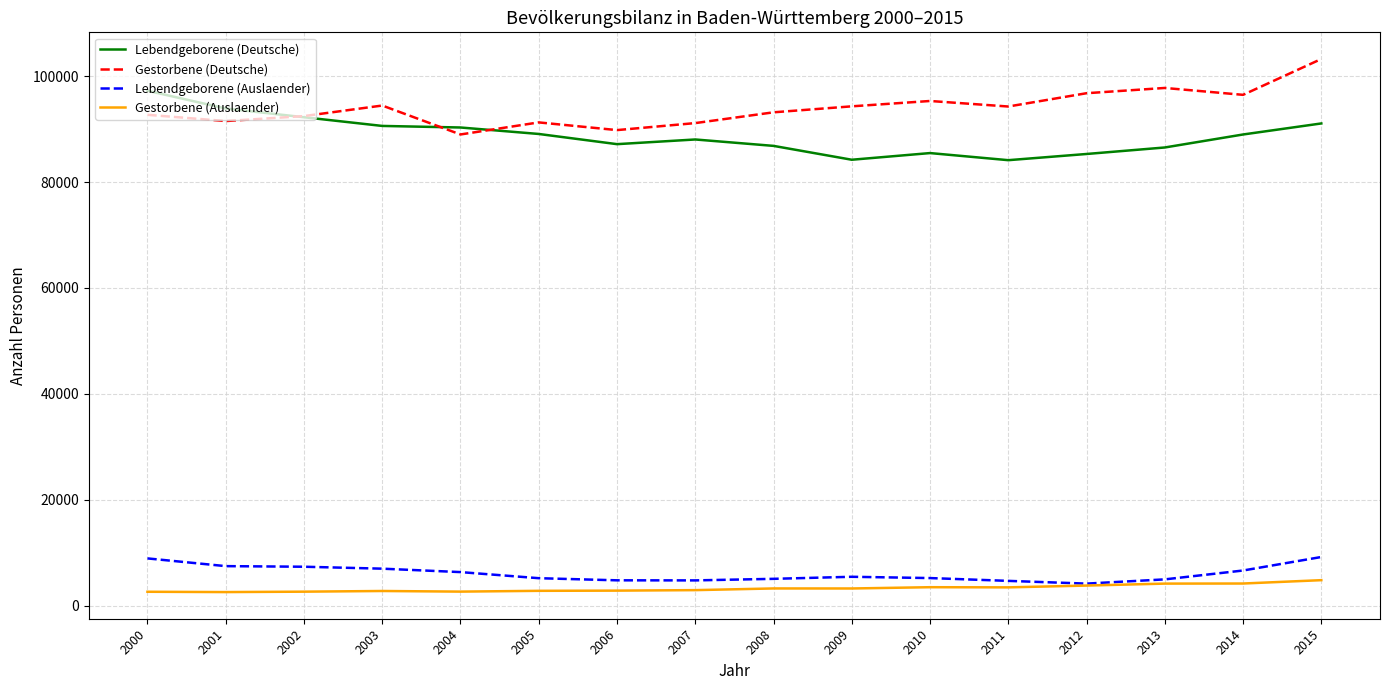

Which series has the largest total across all categories?

Gestorbene (Deutsche)